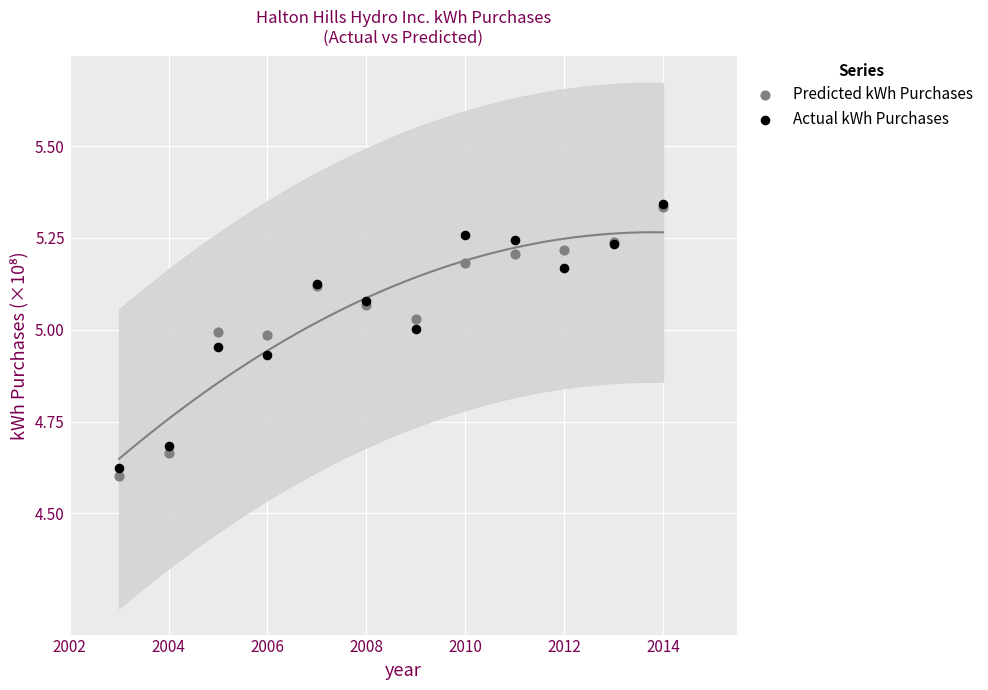

Which series reaches the minimum Y coordinate?

Predicted kWh Purchases